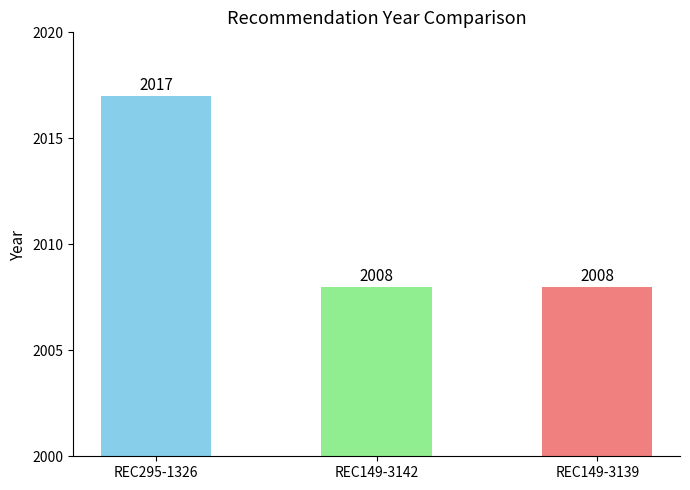

What is the maximum value shown in the chart?

2017